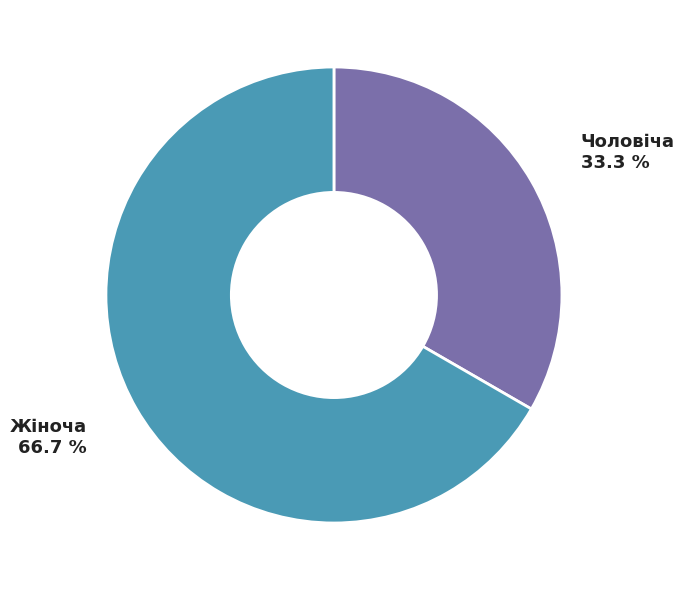

What is the ratio of the value at Чоловіча to the value at Жіноча?

0.5